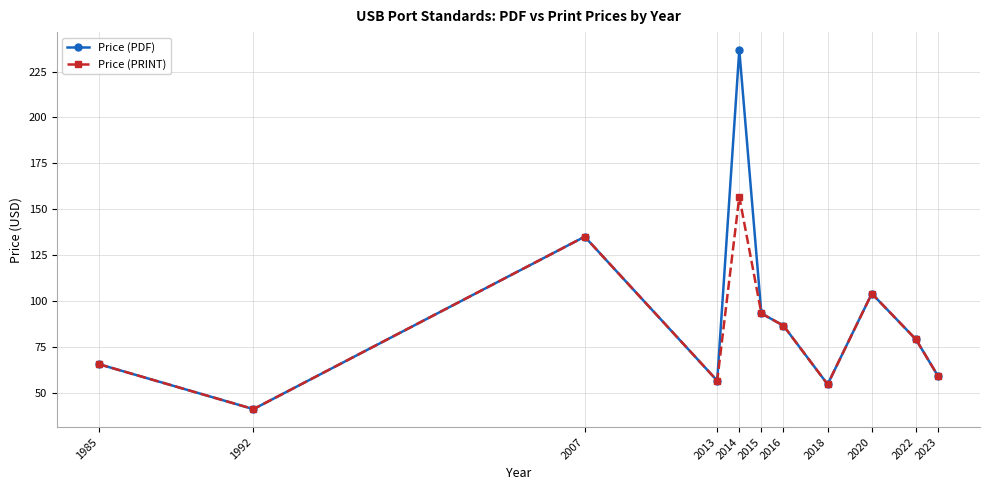

At which category does Price (PRINT) reach its first local peak?

2007